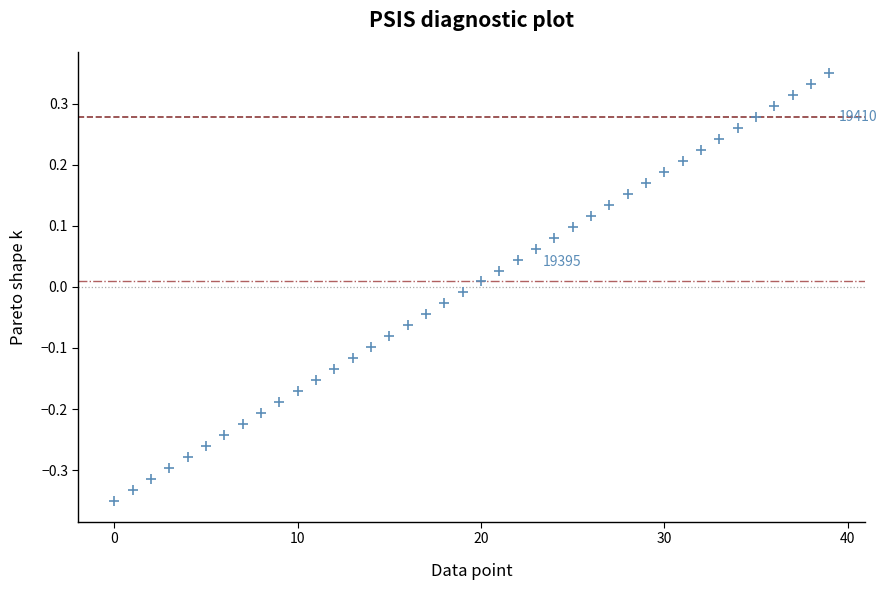

What is the range of Y values (max minus min)?

0.7